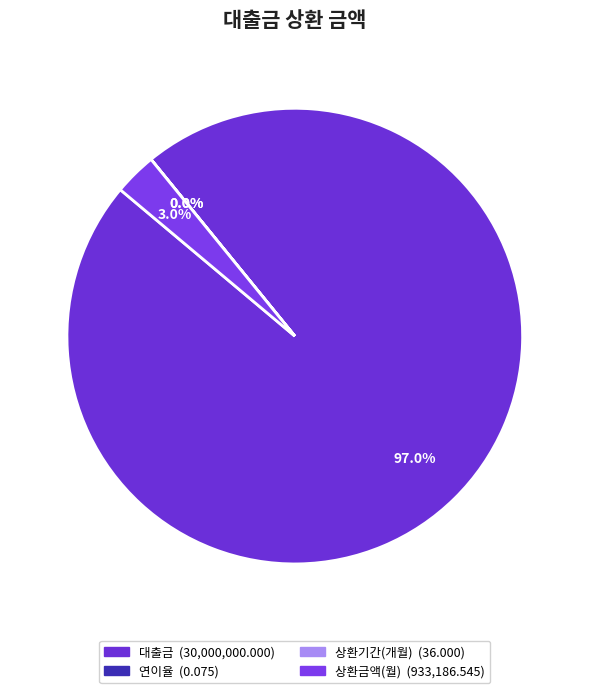

Is the sum of 상환기간(개월) and 대출금 greater than half?

Yes